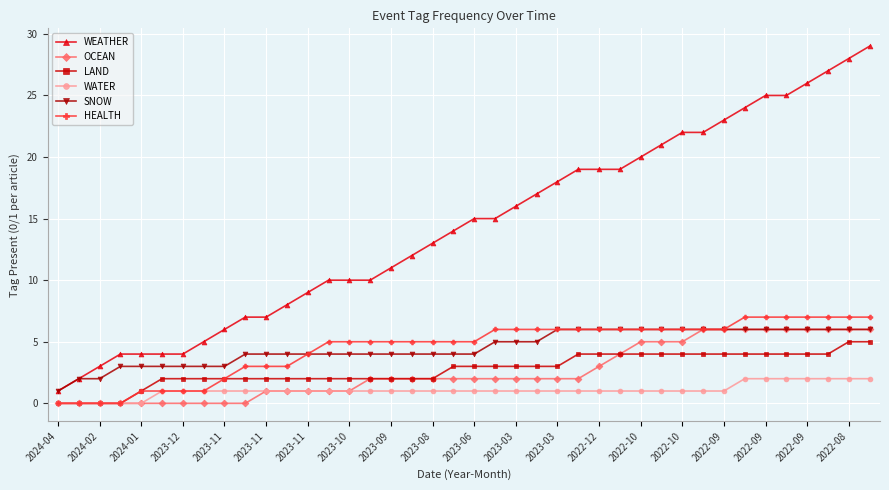

What is the highest value of the WEATHER series?

29